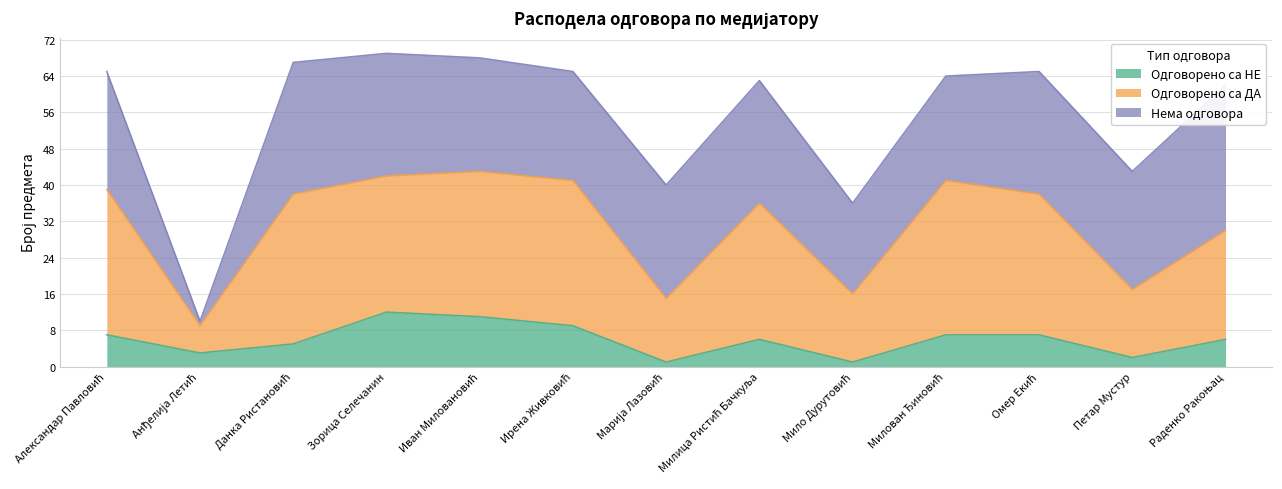

What is the maximum value for Одговорено са НЕ?

12